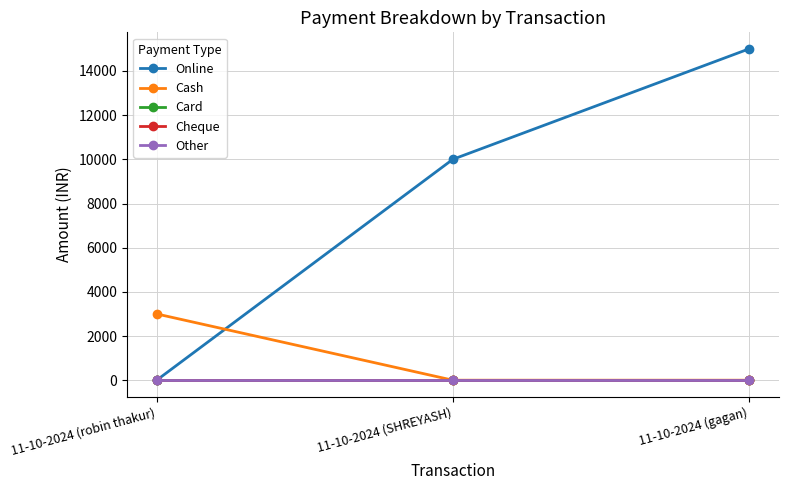

What are all the series names shown in the legend?

Online, Cash, Card, Cheque, Other